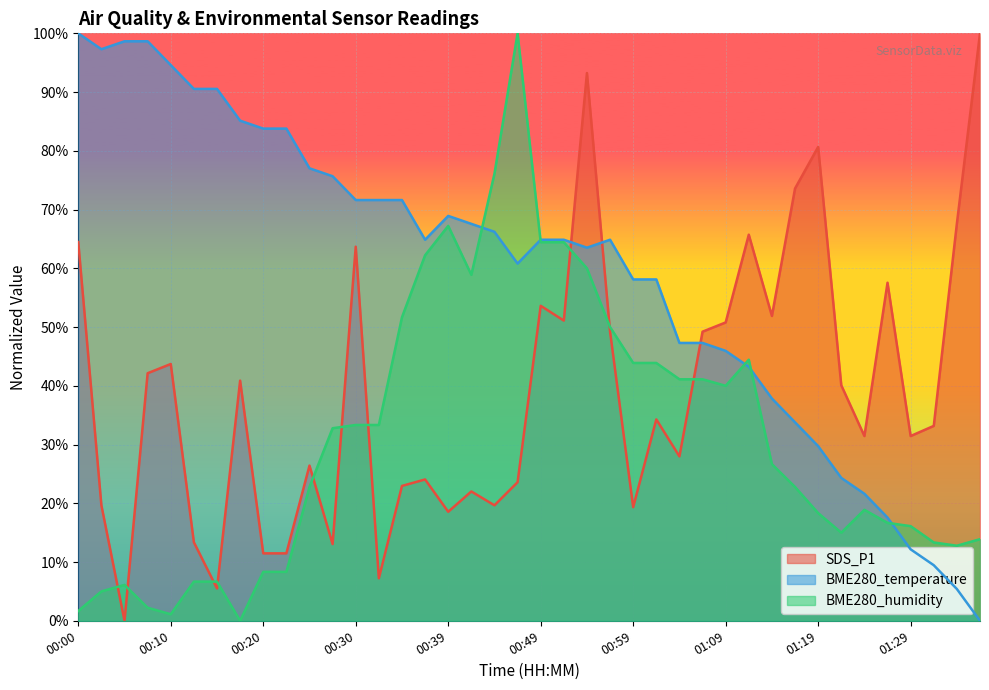

True or false: BME280_humidity has a value of 9.7 at 01:29.

False